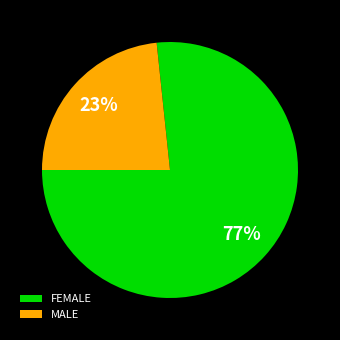

Is the sum of FEMALE and MALE greater than half?

Yes